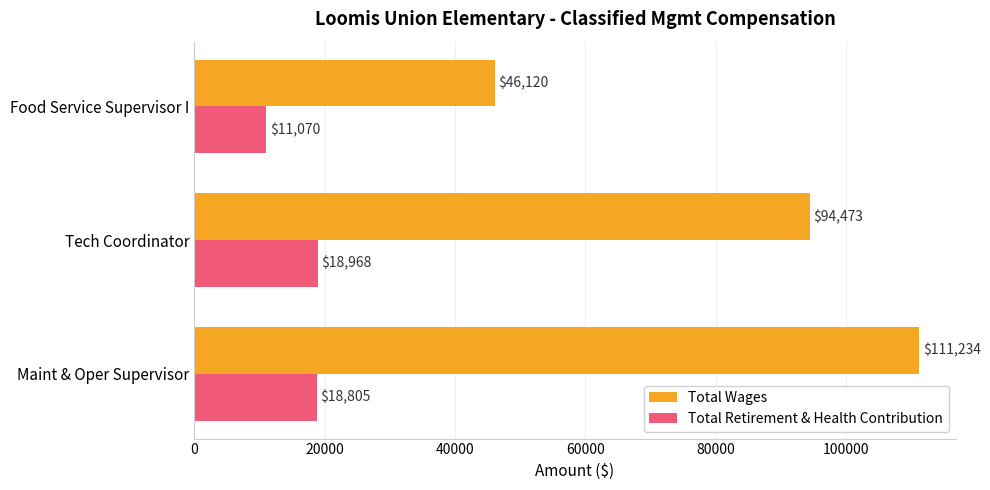

How many Total Wages values are between 46120 and 111234?

3